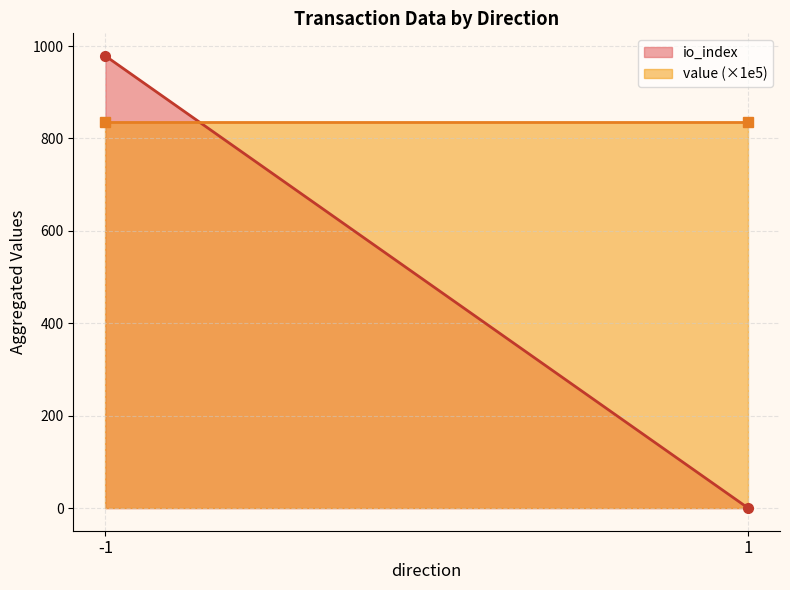

How many categories are shown in the chart?

2